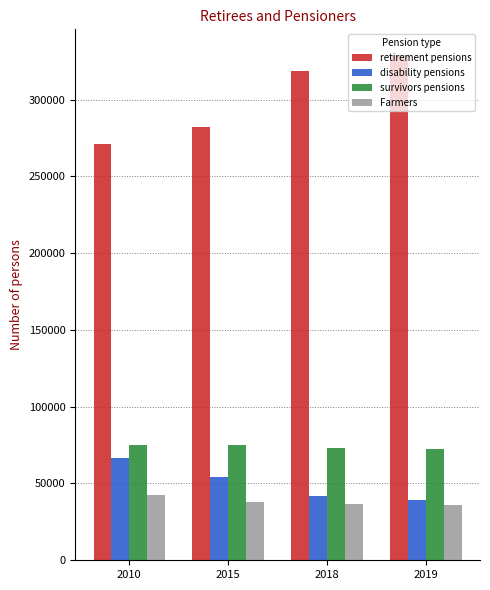

Are the bars horizontal?

No